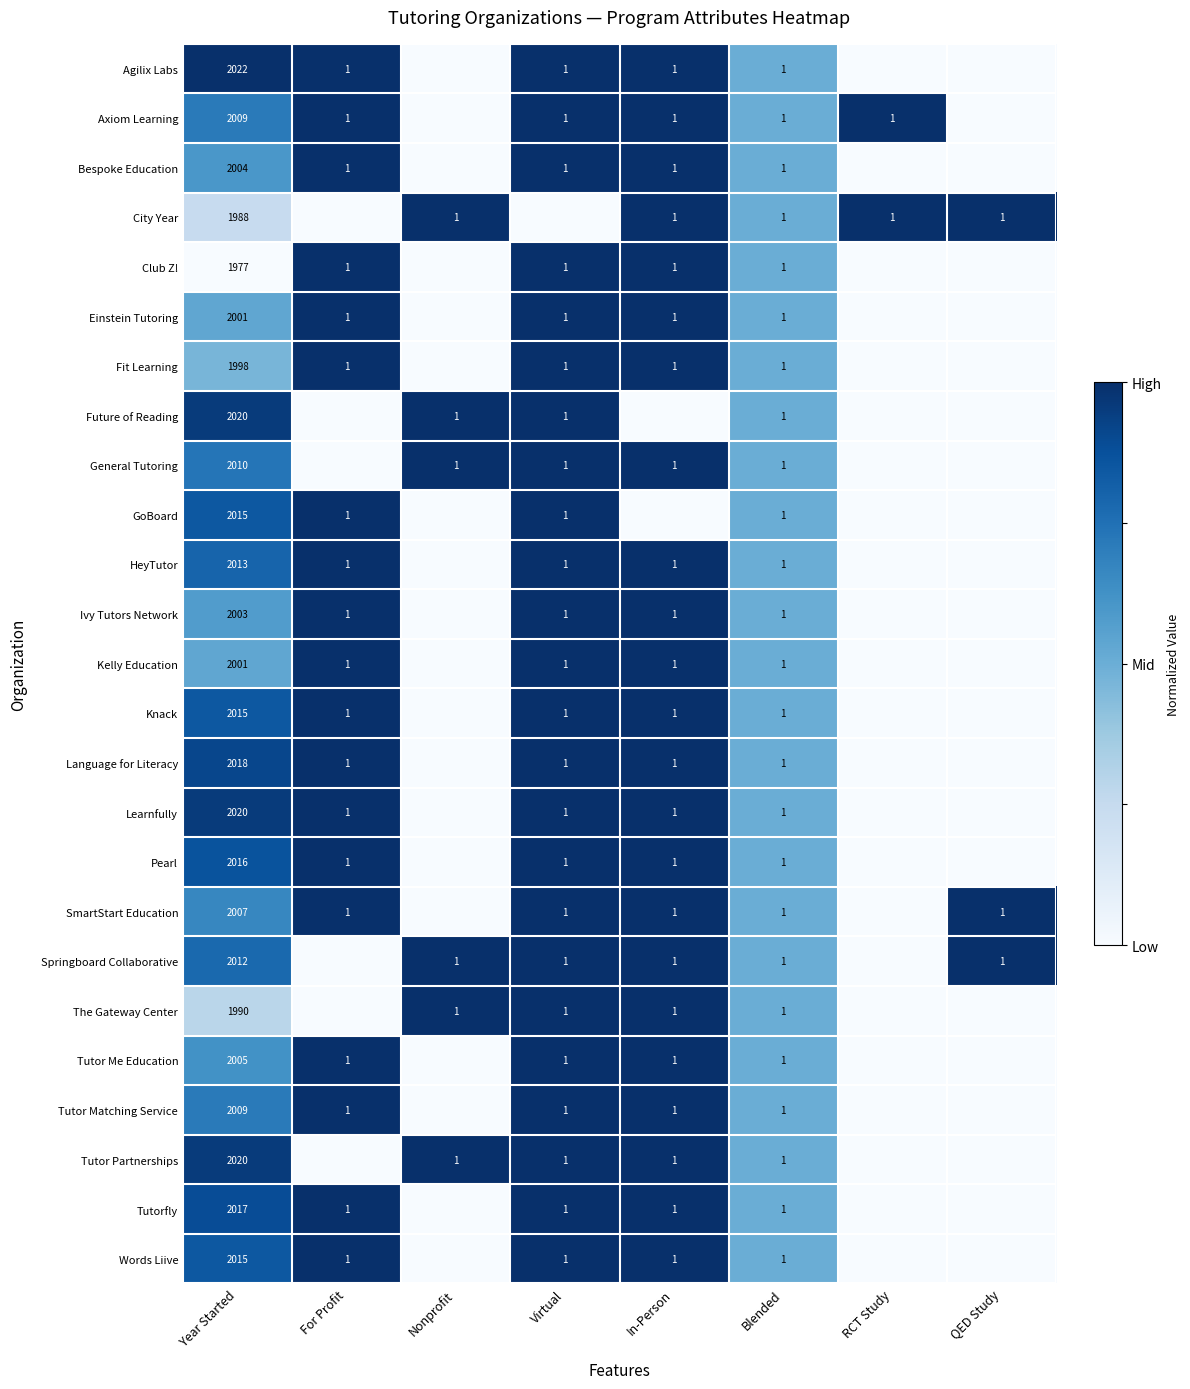

The Fit Learning series shows 2 at In-Person. True or false?

False